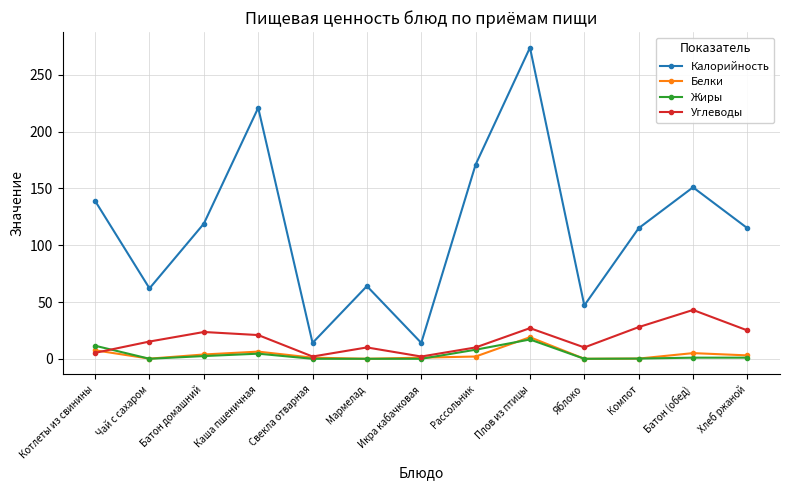

What is the total value across all series at Плов из птицы?

337.0